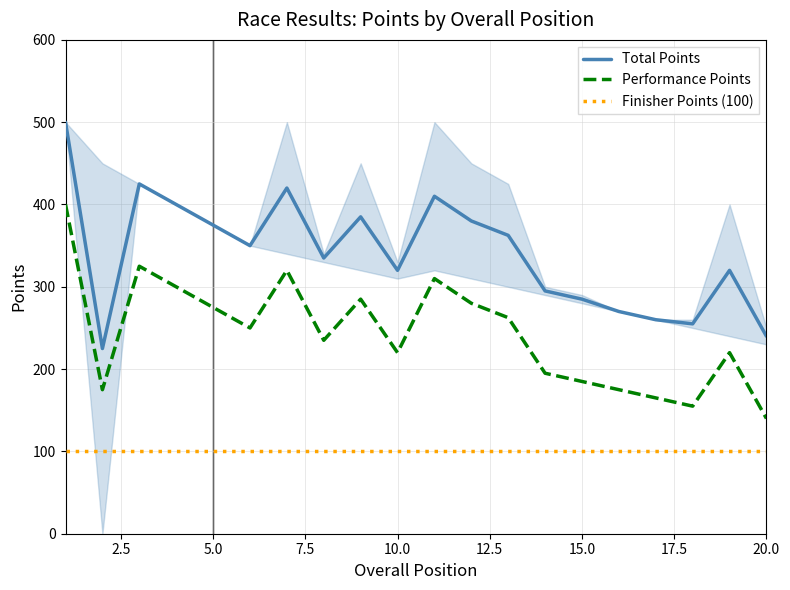

What is the maximum value for Total Points?

500.0